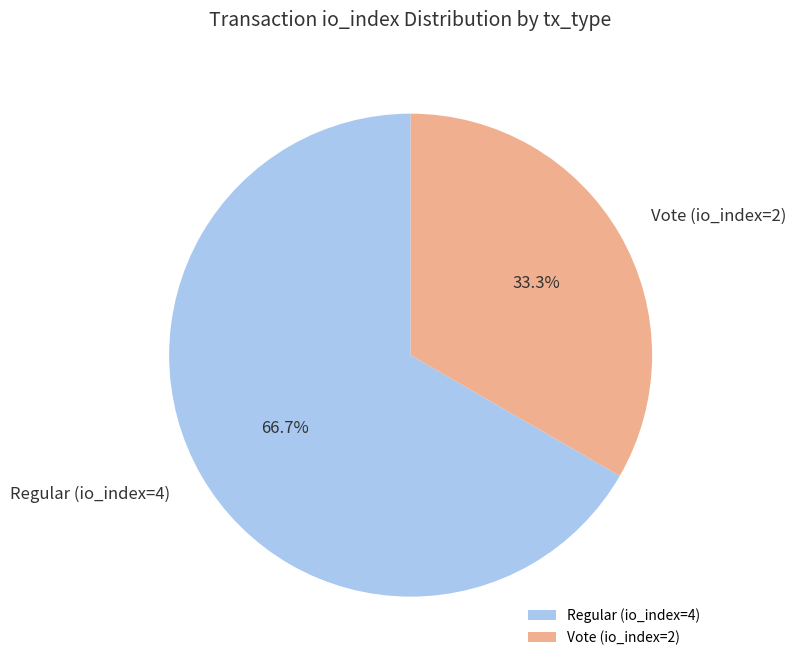

Approximately how many times larger is the value at Regular (io_index=4) compared to Vote (io_index=2)?

2.0